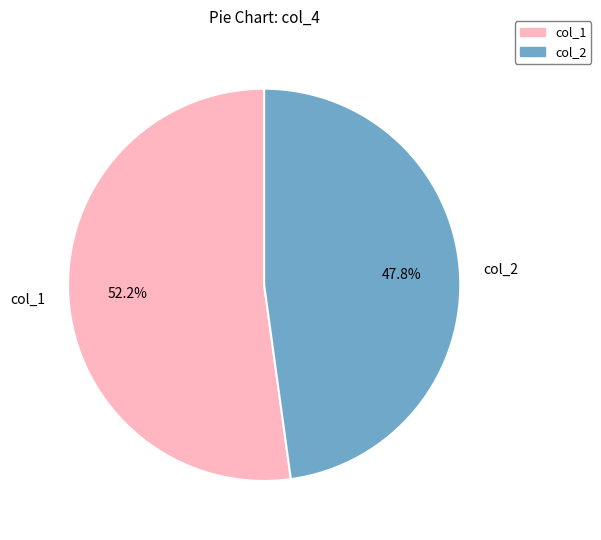

Which category has the biggest portion of the pie?

col_1